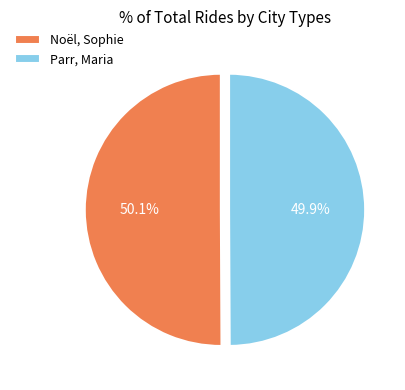

Is it true that Parr, Maria is 50% of the pie?

True